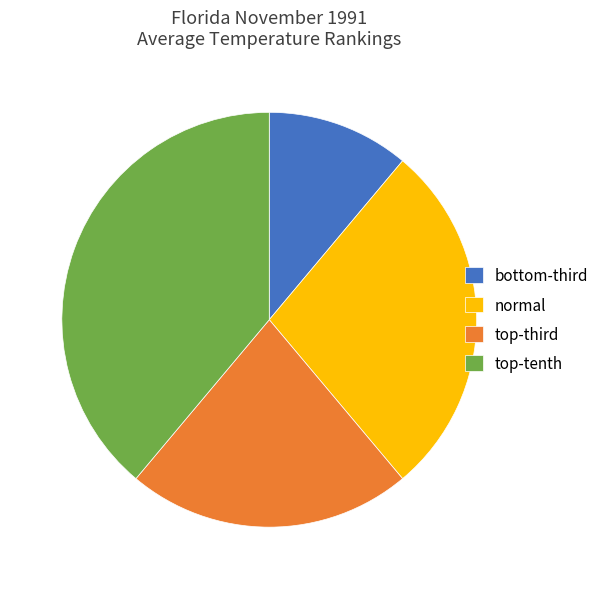

Which category has the smallest portion of the pie?

bottom-third